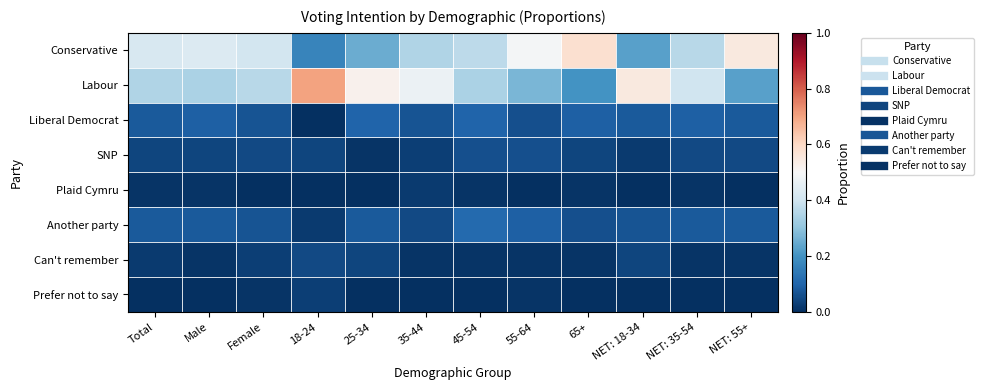

Reading left to right, transcribe all the data shown in this chart.

Conservative: Total=0.4	Male=0.4	Female=0.4	18-24=0.2	25-34=0.2	35-44=0.3	45-54=0.4	55-64=0.5	65+=0.6	NET: 18-34=0.2	NET: 35-54=0.4	NET: 55+=0.6
Labour: Total=0.3	Male=0.3	Female=0.4	18-24=0.7	25-34=0.5	35-44=0.5	45-54=0.3	55-64=0.3	65+=0.2	NET: 18-34=0.6	NET: 35-54=0.4	NET: 55+=0.2
Liberal Democrat: Total=0.1	Male=0.1	Female=0.1	18-24=0.0	25-34=0.1	35-44=0.1	45-54=0.1	55-64=0.1	65+=0.1	NET: 18-34=0.1	NET: 35-54=0.1	NET: 55+=0.1
SNP: Total=0.0	Male=0.0	Female=0.1	18-24=0.0	25-34=0.0	35-44=0.0	45-54=0.1	55-64=0.1	65+=0.0	NET: 18-34=0.0	NET: 35-54=0.1	NET: 55+=0.1
Plaid Cymru: Total=0.0	Male=0.0	Female=0.0	18-24=0.0	25-34=0.0	35-44=0.0	45-54=0.0	55-64=0.0	65+=0.0	NET: 18-34=0.0	NET: 35-54=0.0	NET: 55+=0.0
Another party: Total=0.1	Male=0.1	Female=0.1	18-24=0.0	25-34=0.1	35-44=0.1	45-54=0.1	55-64=0.1	65+=0.1	NET: 18-34=0.1	NET: 35-54=0.1	NET: 55+=0.1
Can't remember: Total=0.0	Male=0.0	Female=0.0	18-24=0.1	25-34=0.0	35-44=0.0	45-54=0.0	55-64=0.0	65+=0.0	NET: 18-34=0.0	NET: 35-54=0.0	NET: 55+=0.0
Prefer not to say: Total=0.0	Male=0.0	Female=0.0	18-24=0.0	25-34=0.0	35-44=0.0	45-54=0.0	55-64=0.0	65+=0.0	NET: 18-34=0.0	NET: 35-54=0.0	NET: 55+=0.0